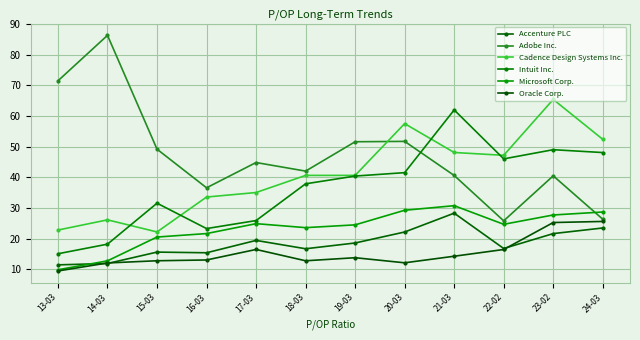

At which category does Intuit Inc. reach its first local valley?

16-03